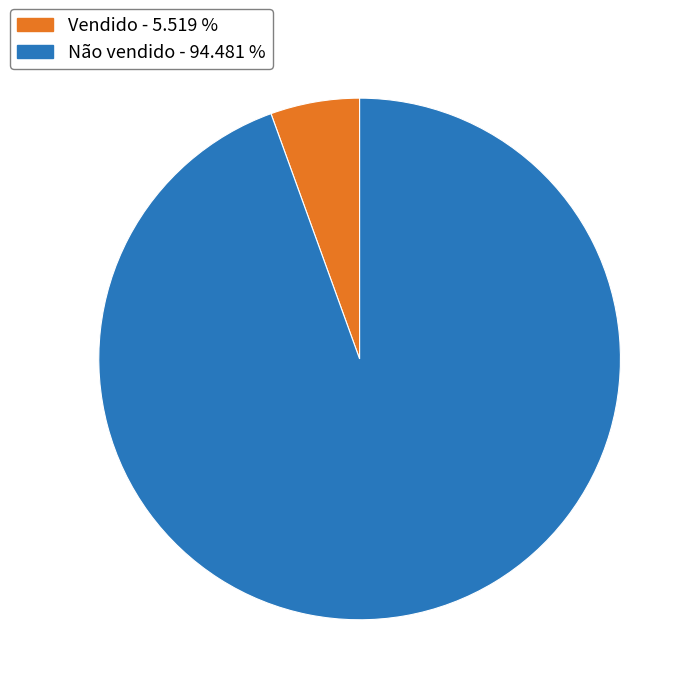

Which slice is the largest?

Não vendido